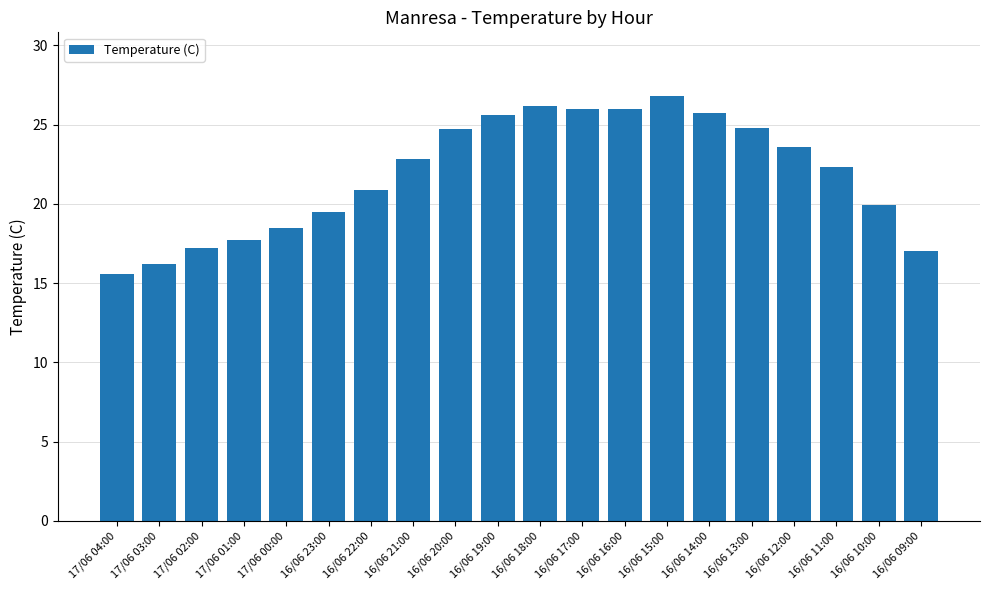

Is it true that the value at 16/06 21:00 is 22.8?

True